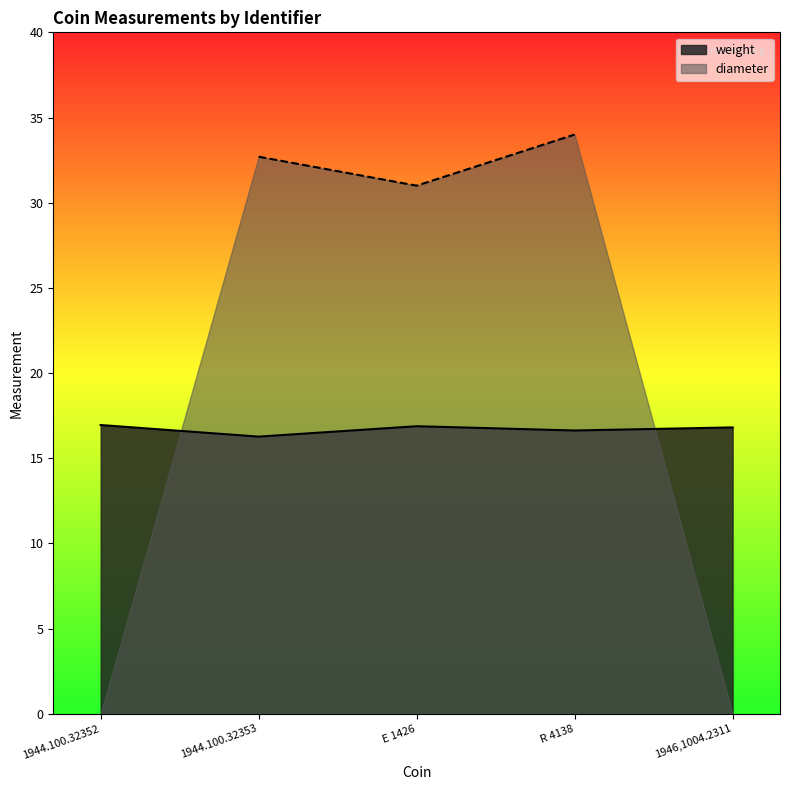

True or false: weight has a value of 8.8 at E 1426.

False